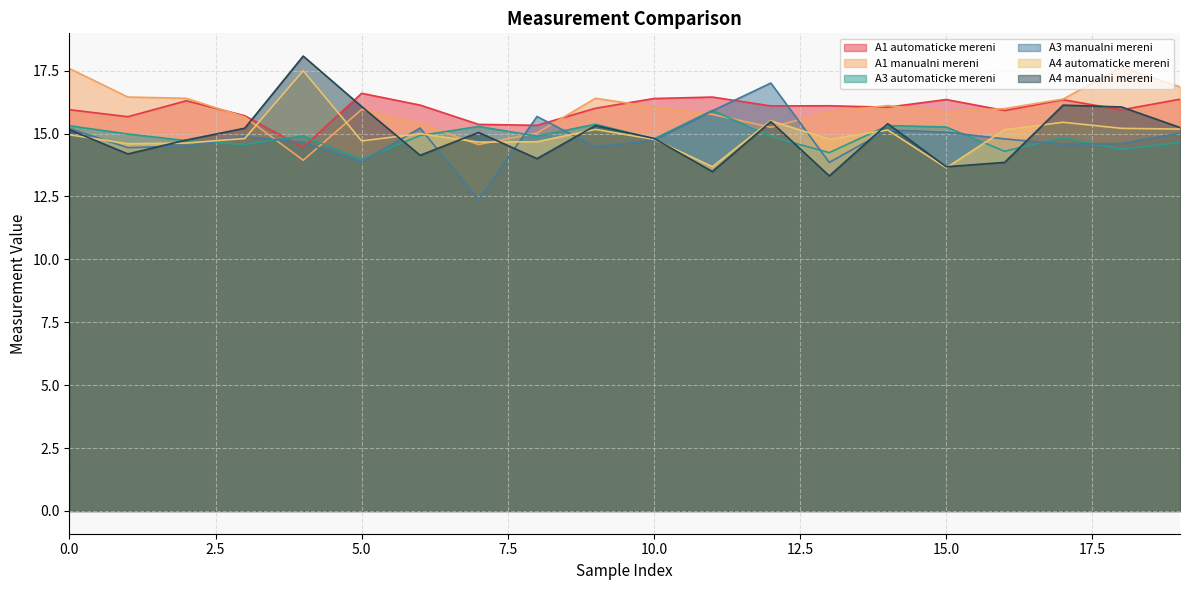

What is the sum of the A3 manualni mereni values at 14 and 8?

30.8